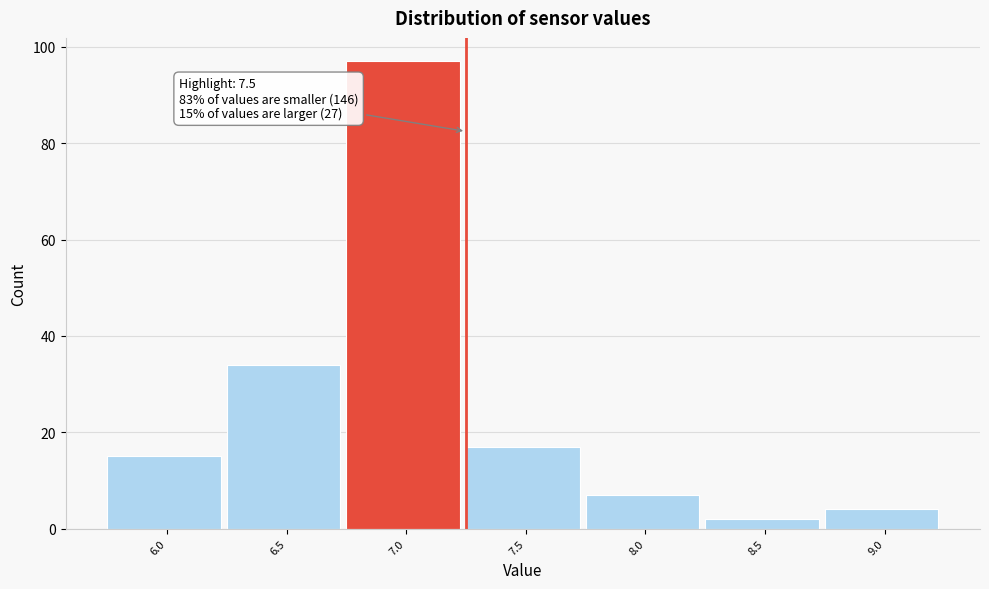

Reading right to left, list all the values displayed in this chart.

9.0=4	8.5=2	8.0=7	7.5=17	7.0=97	6.5=34	6.0=15